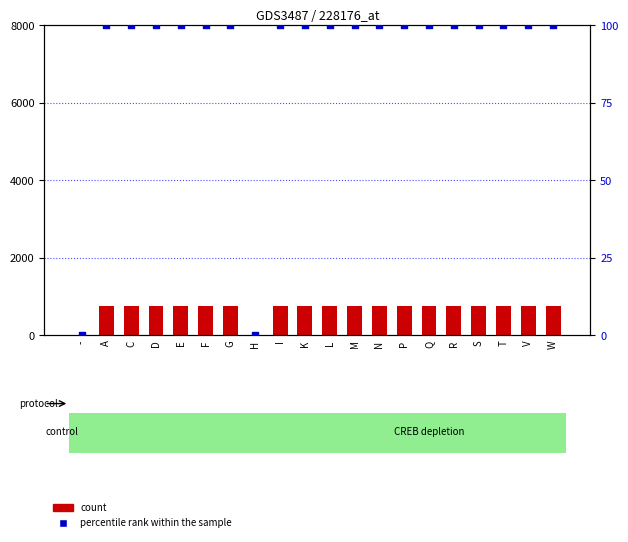

Which series has the largest total across all categories?

count